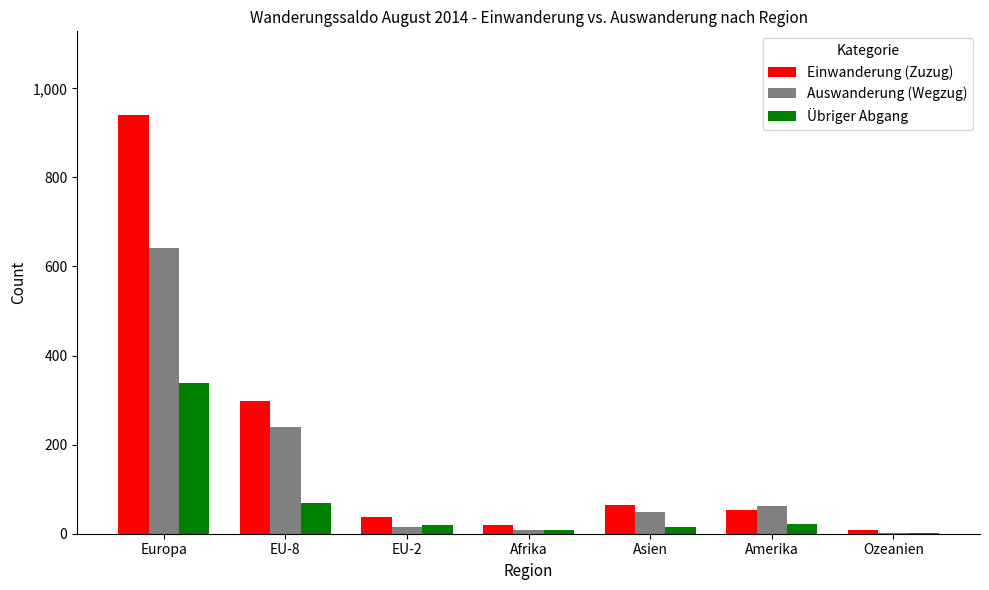

Which series changed the most between Europa and Ozeanien?

Einwanderung (Zuzug)